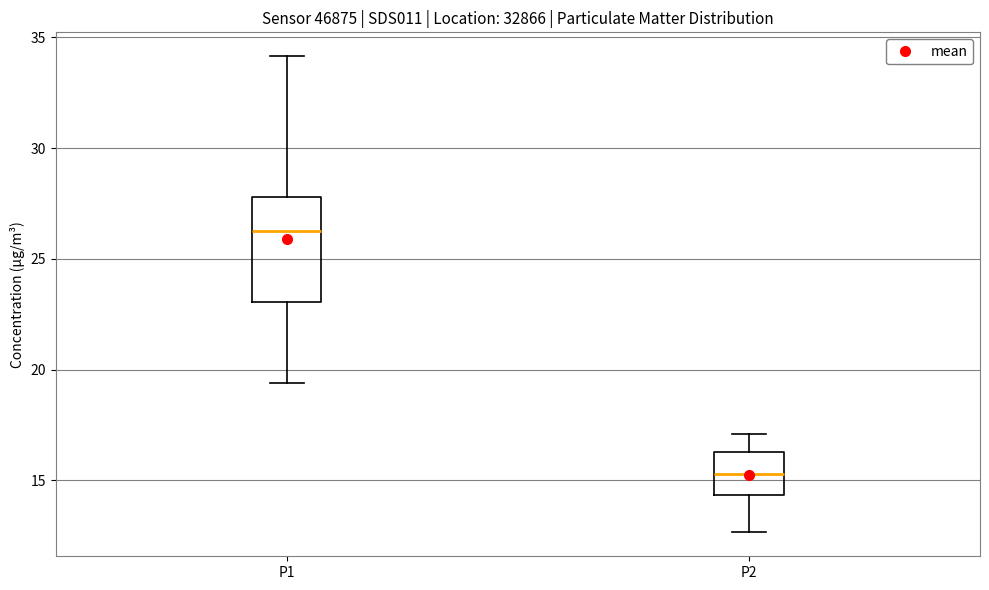

Reading left to right, transcribe this box plot: for each box, give where its median line is, the range the box spans, and where its two whiskers end, as read against the y-axis. The values are not printed on the chart, so give them approximately, as read against the axis.

P1: median 26.0, box 23.0 to 28.0, whiskers 19.5 to 34.0
P2: median 15.5, box 14.5 to 16.5, whiskers 12.5 to 17.0